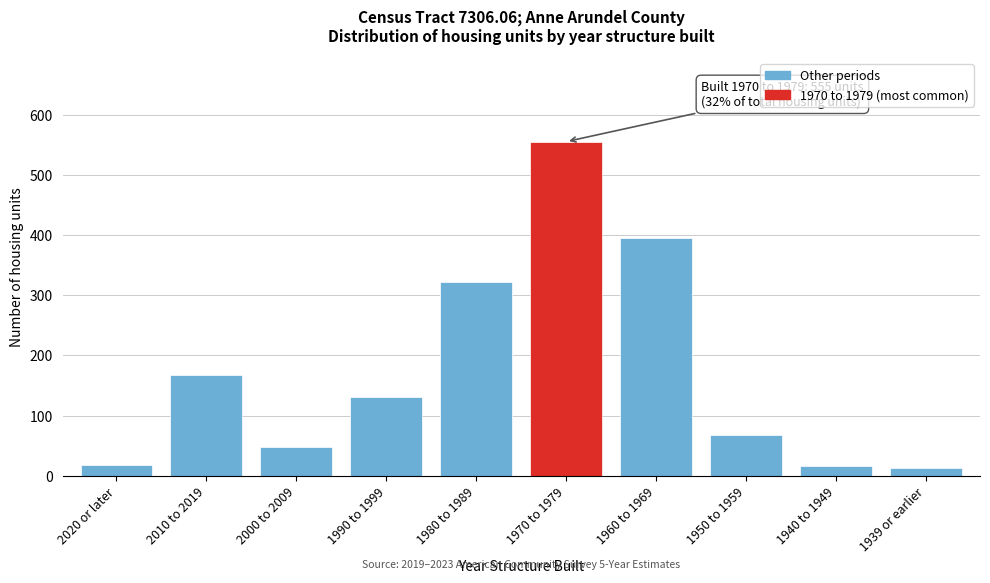

What is the sum of the values at 1980 to 1989 and 2020 or later?

340